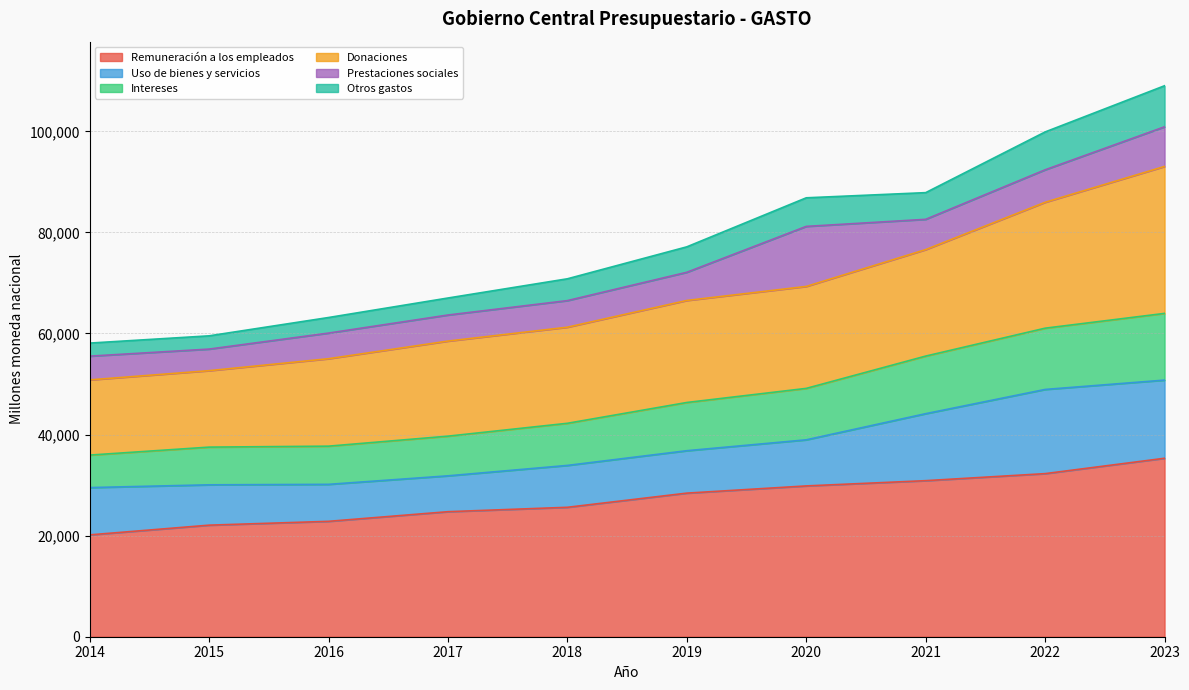

Does the chart have visible grid lines?

Yes